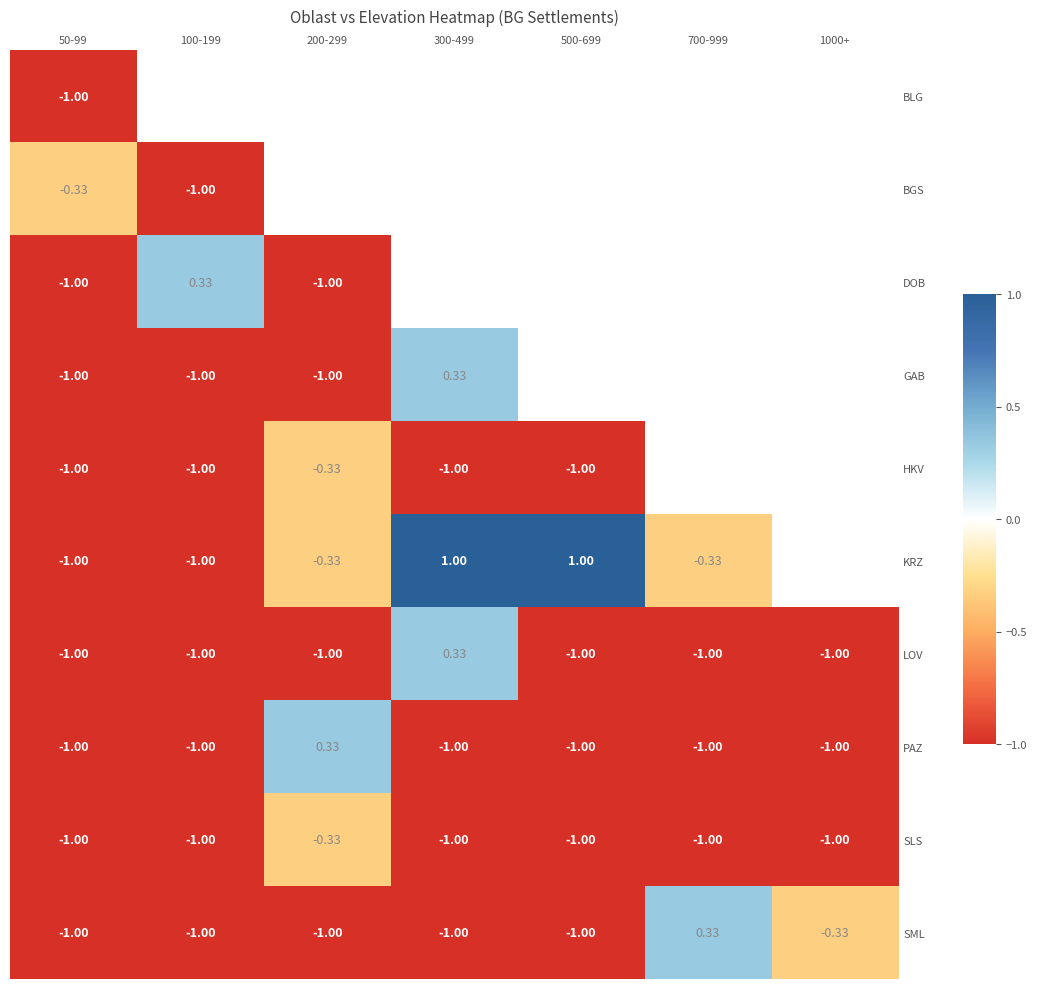

Between 50-99 and 100-199, which series saw the biggest shift?

DOB